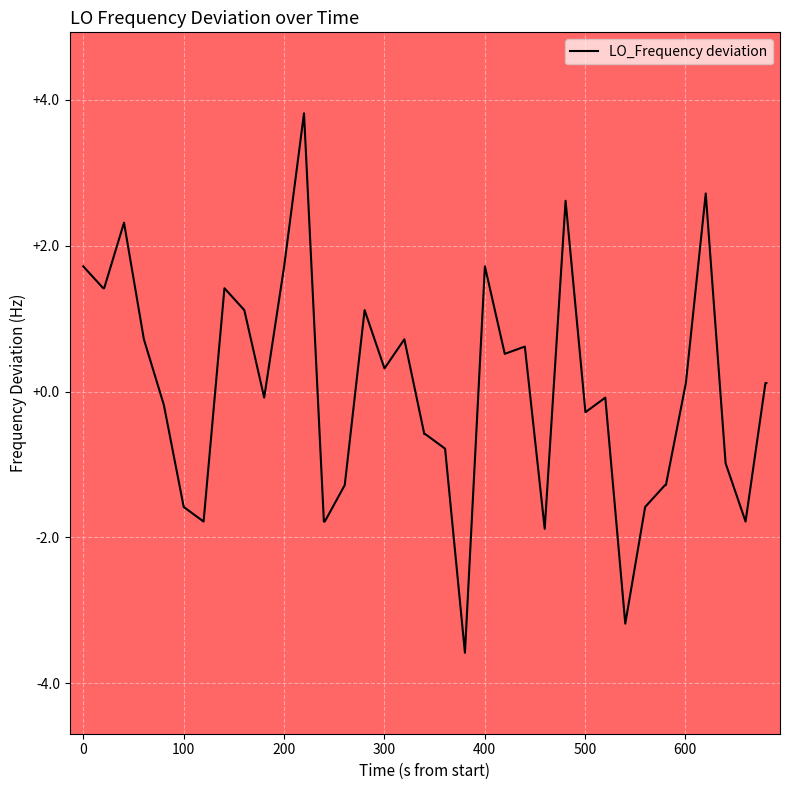

What is the difference between the second highest and minimum values?

6.3